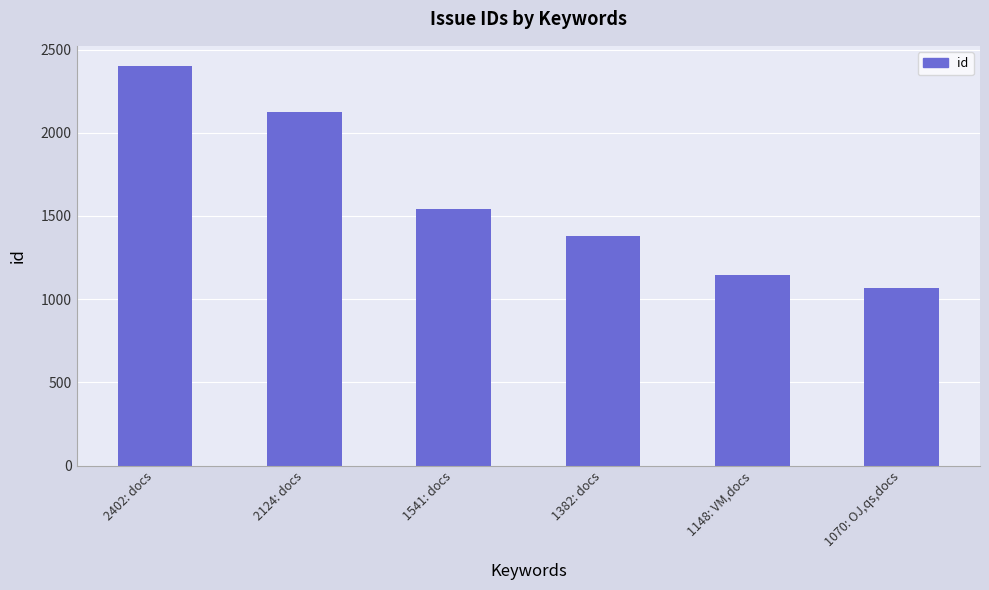

What is the label of the 6th bar from the left?

1070: OJ,qs,docs